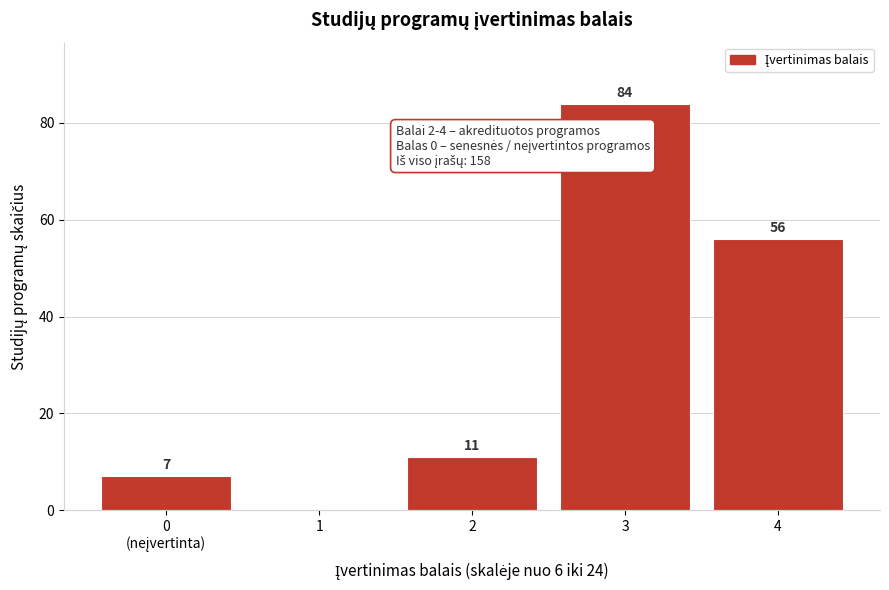

Where is the data nearest to the value 42?

4